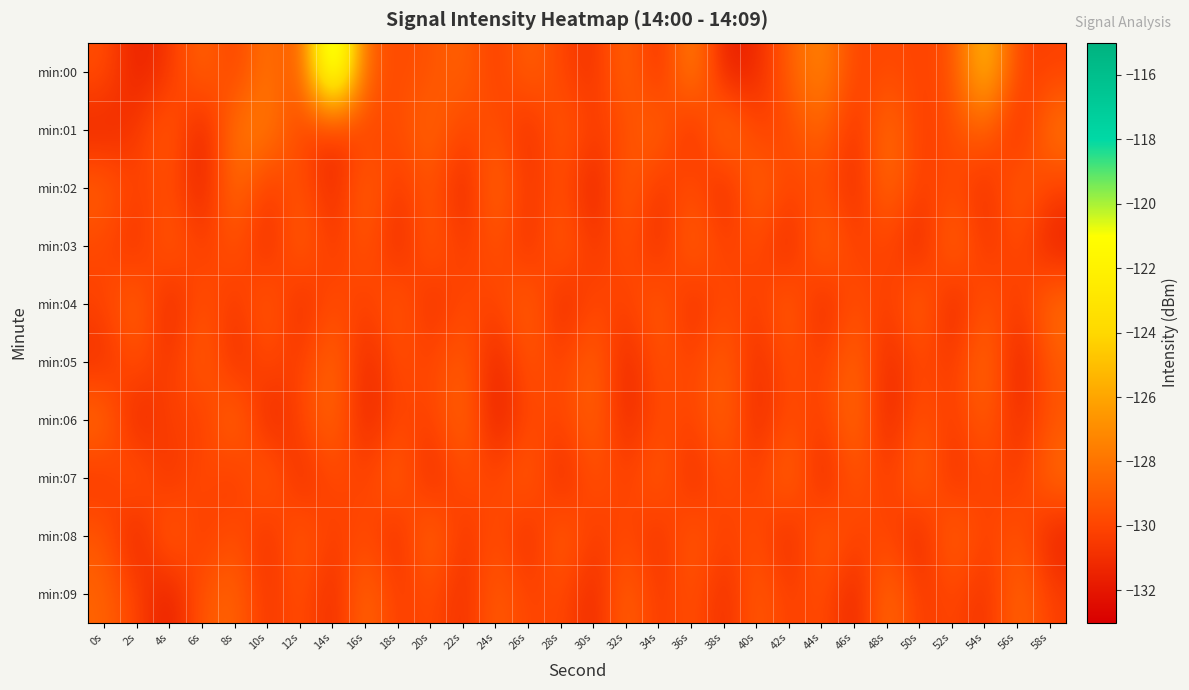

At which category is the sum across all series the highest?

14s